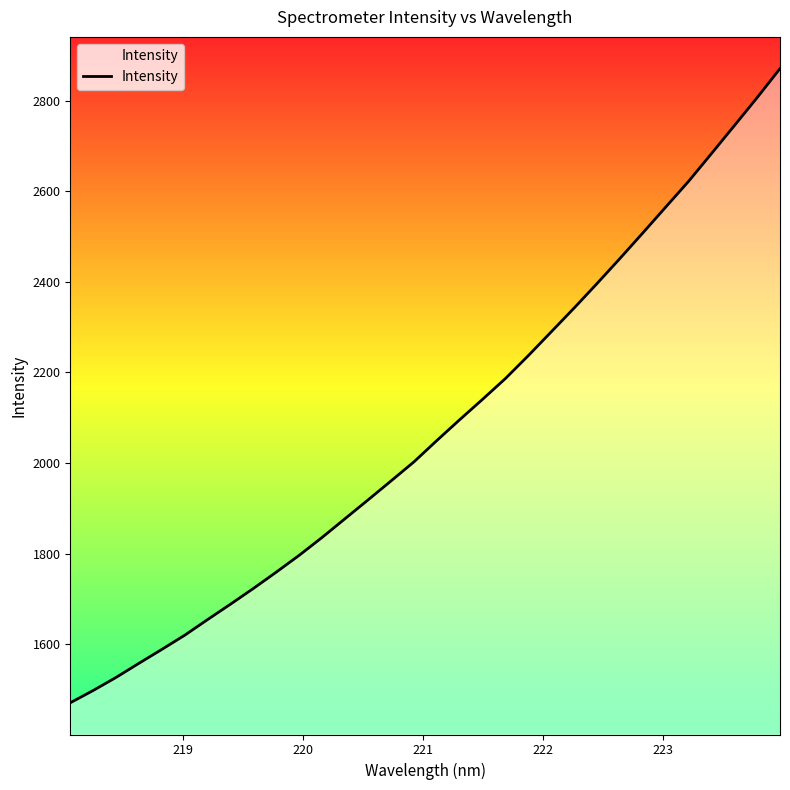

True or false: the data has more than 2 interior local peaks.

False